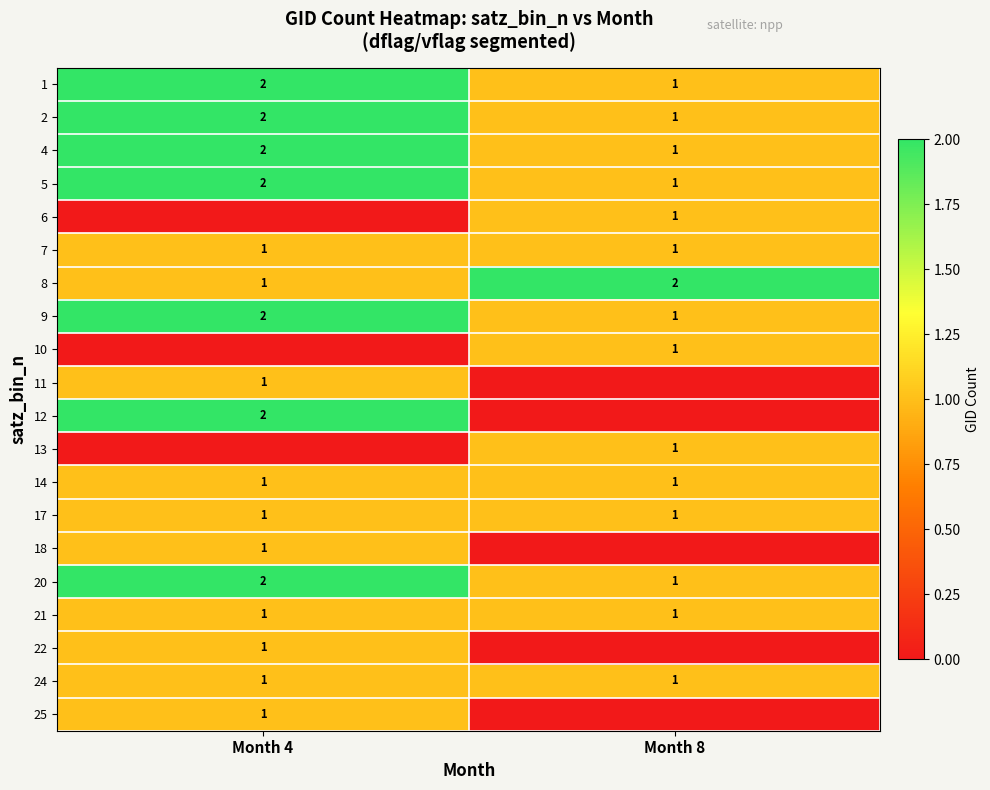

What value does the 17 series have at Month 8?

1